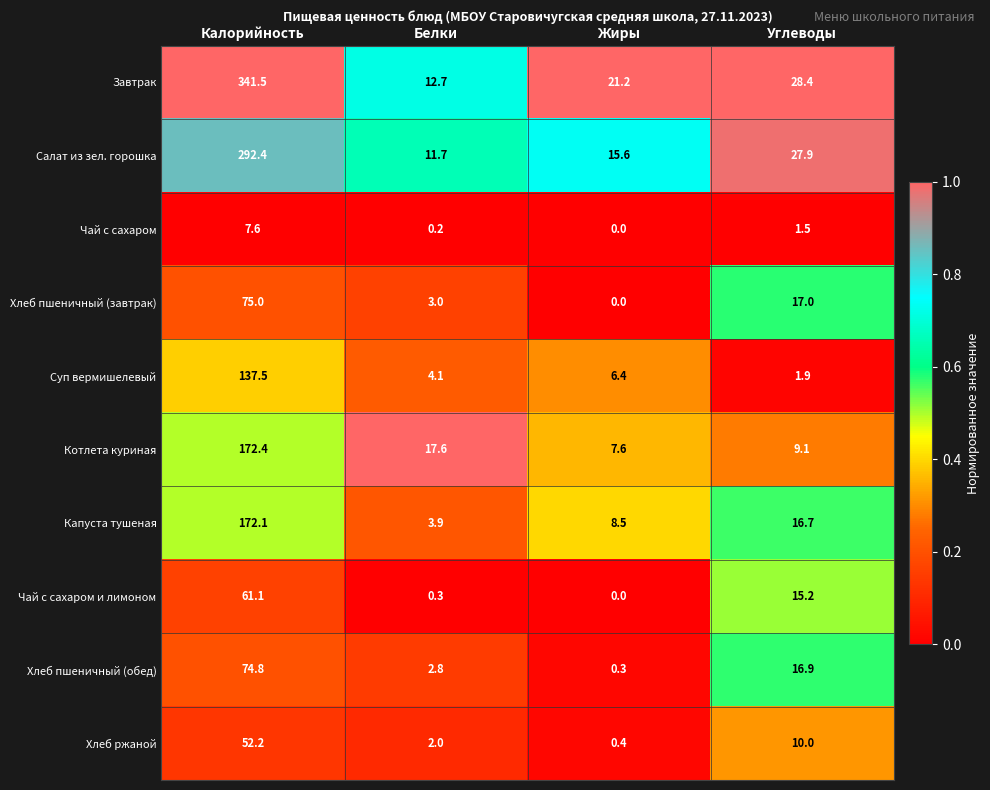

List the series in order of their peak value, lowest first.

Чай с сахаром, Хлеб ржаной, Чай с сахаром и лимоном, Хлеб пшеничный (обед), Хлеб пшеничный (завтрак), Суп вермишелевый, Капуста тушеная, Котлета куриная, Салат из зел. горошка, Завтрак